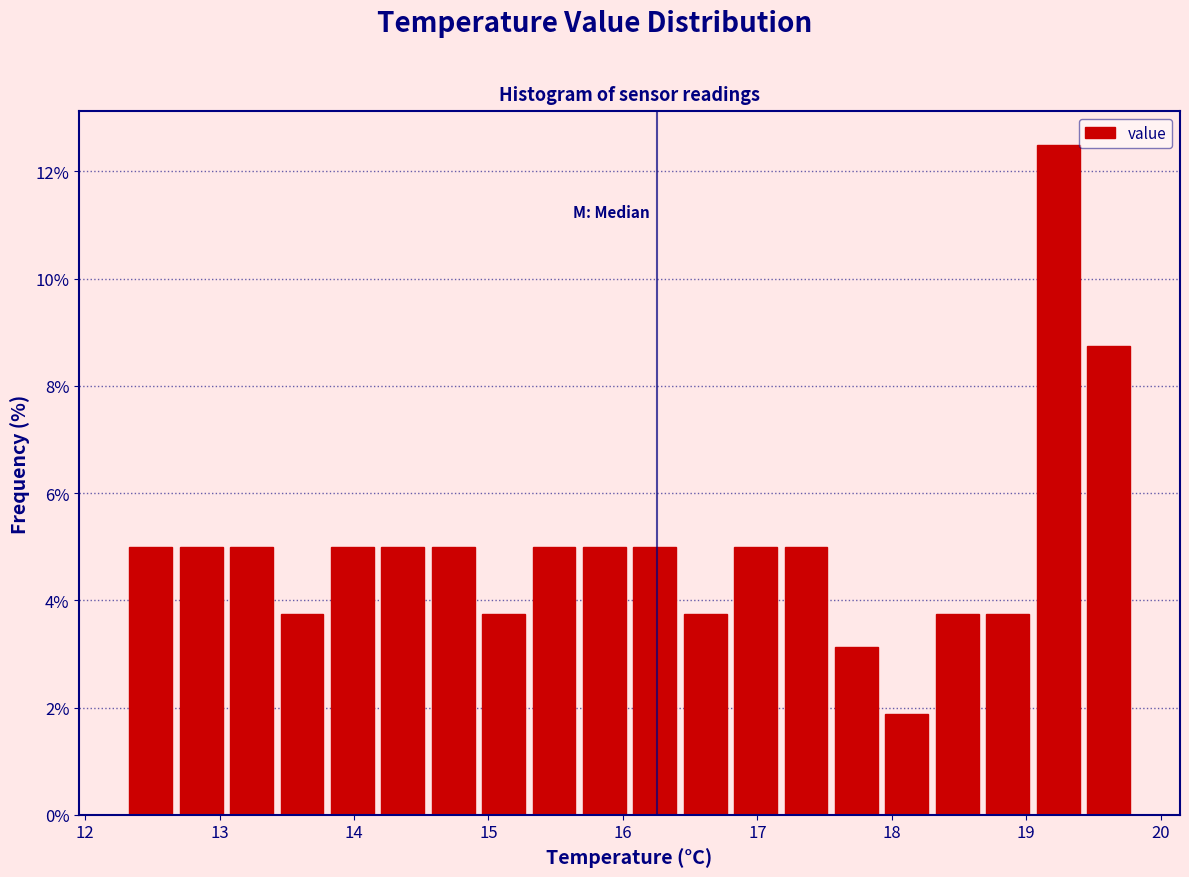

Read against the x-axis, roughly where is the centre of the tallest bar?

19.2